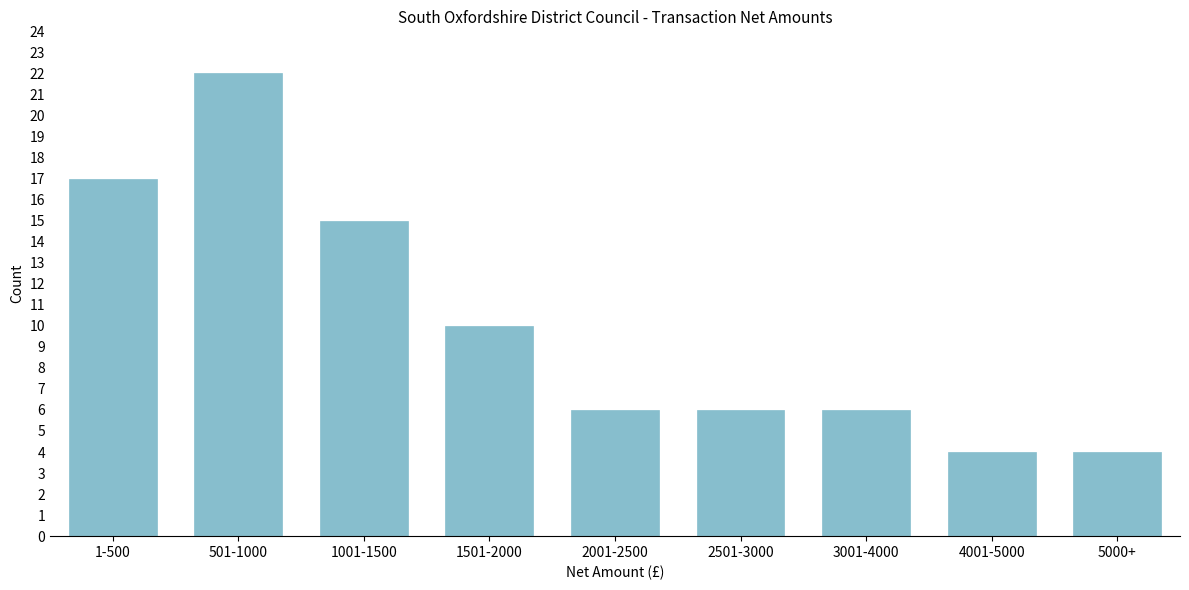

Reading right to left, transcribe all the data shown in this chart.

5000+=4	4001-5000=4	3001-4000=6	2501-3000=6	2001-2500=6	1501-2000=10	1001-1500=15	501-1000=22	1-500=17